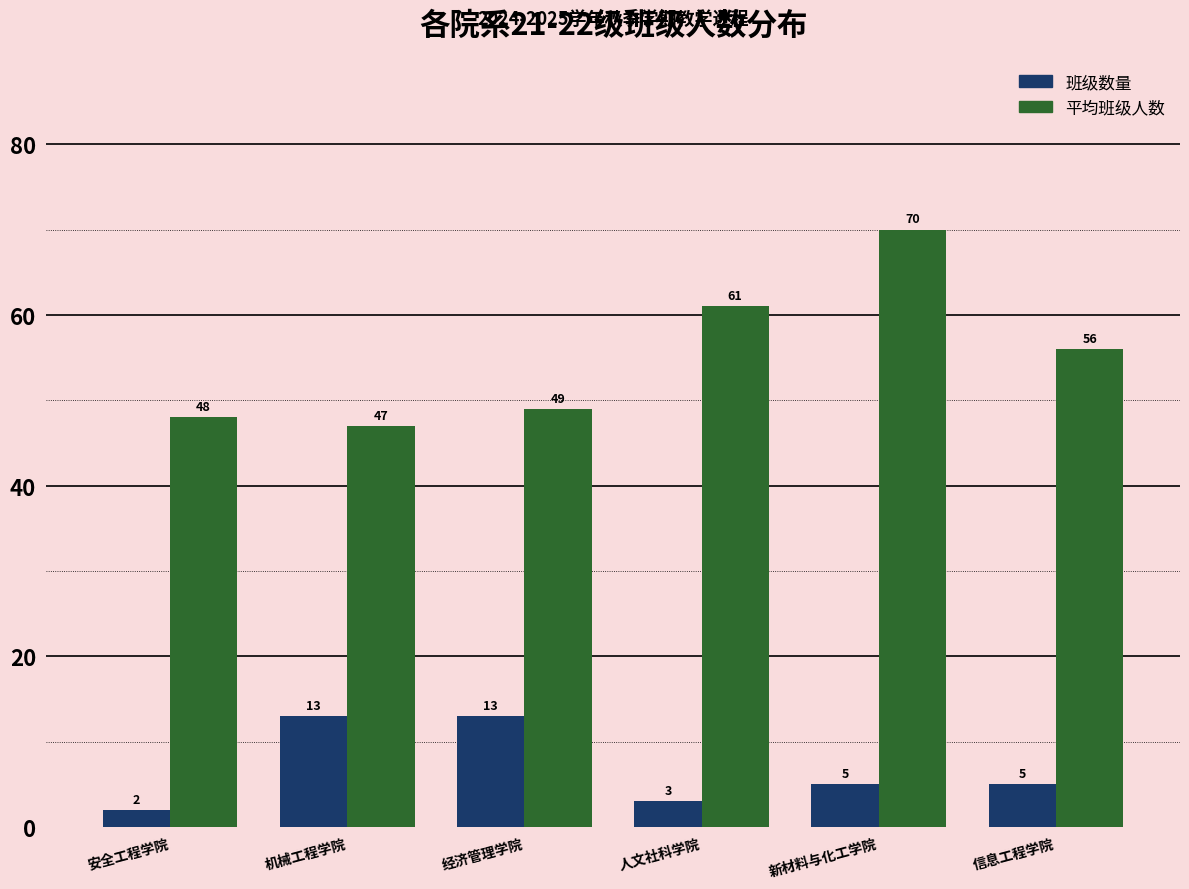

What is the difference between the 班级数量 values at 信息工程学院 and 机械工程学院?

8